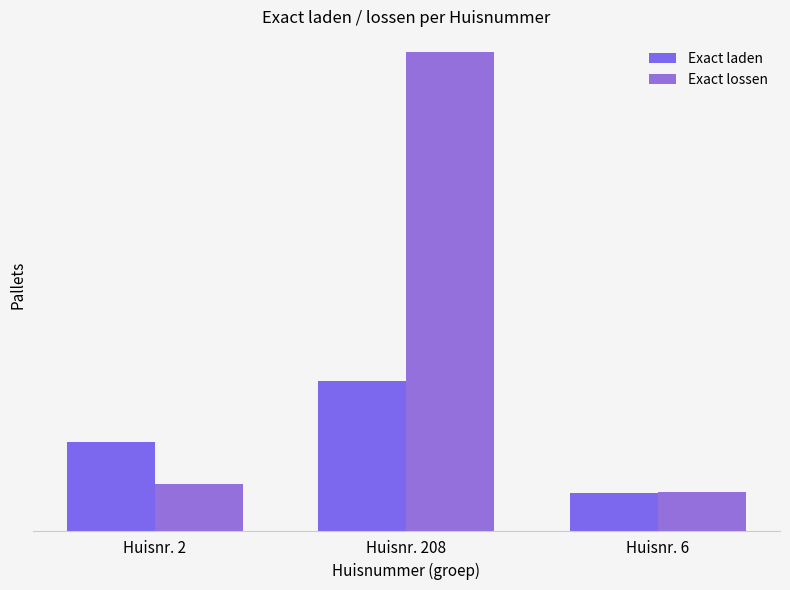

Reading left to right, extract all data points from this chart.

Exact laden: Huisnr. 2=126	Huisnr. 208=213	Huisnr. 6=54
Exact lossen: Huisnr. 2=66	Huisnr. 208=682	Huisnr. 6=55